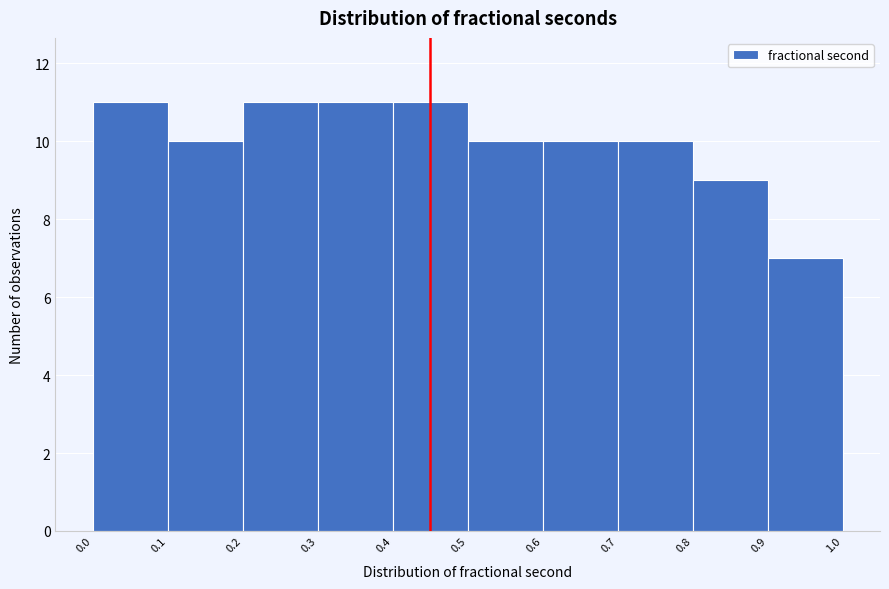

Reading left to right, transcribe this chart: for each bar, give the range it covers on the x-axis and its height. The values are not printed on the chart, so give them approximately, as read against the axis.

0.0 to 0.1: 11
0.1 to 0.2: 10
0.2 to 0.3: 11
0.3 to 0.4: 11
0.4 to 0.5: 11
0.5 to 0.6: 10
0.6 to 0.7: 10
0.7 to 0.8: 10
0.8 to 0.9: 9
0.9 to 1.0: 7